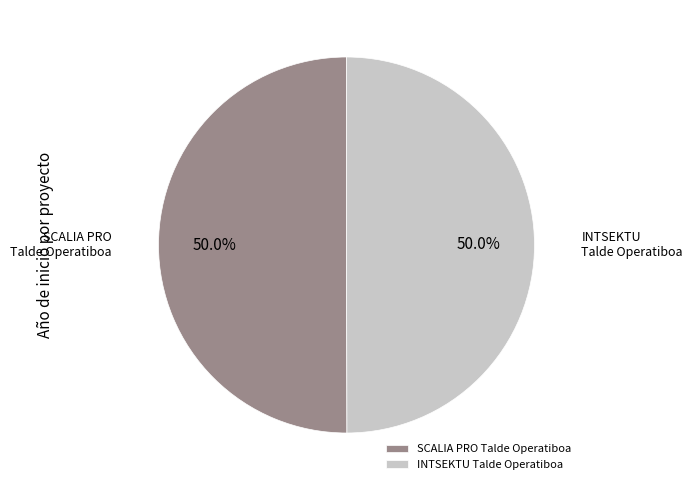

What percentage do SCALIA PRO Talde Operatiboa and INTSEKTU Talde Operatiboa together represent?

100.0%